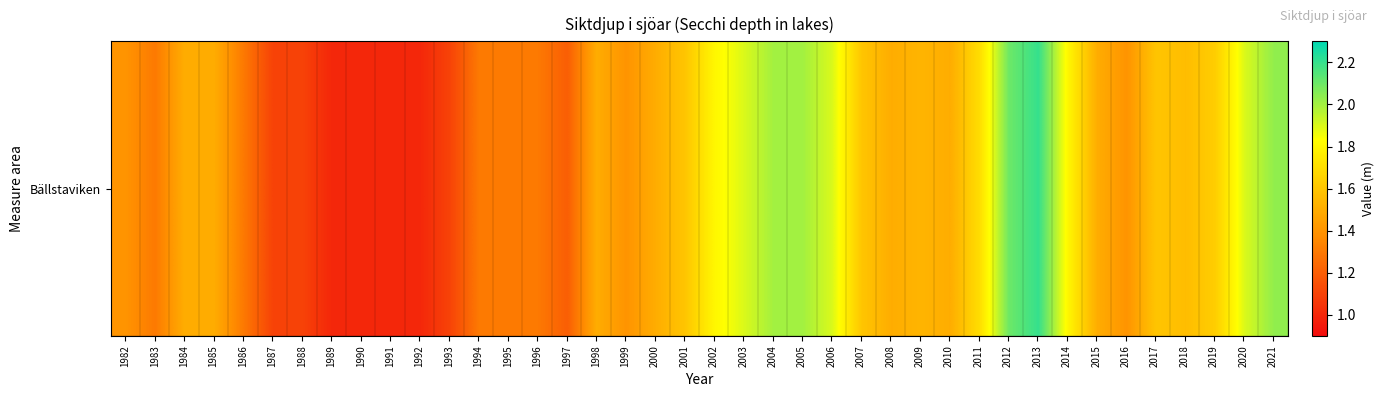

What is the difference between the values at 2005 and 2014?

0.2